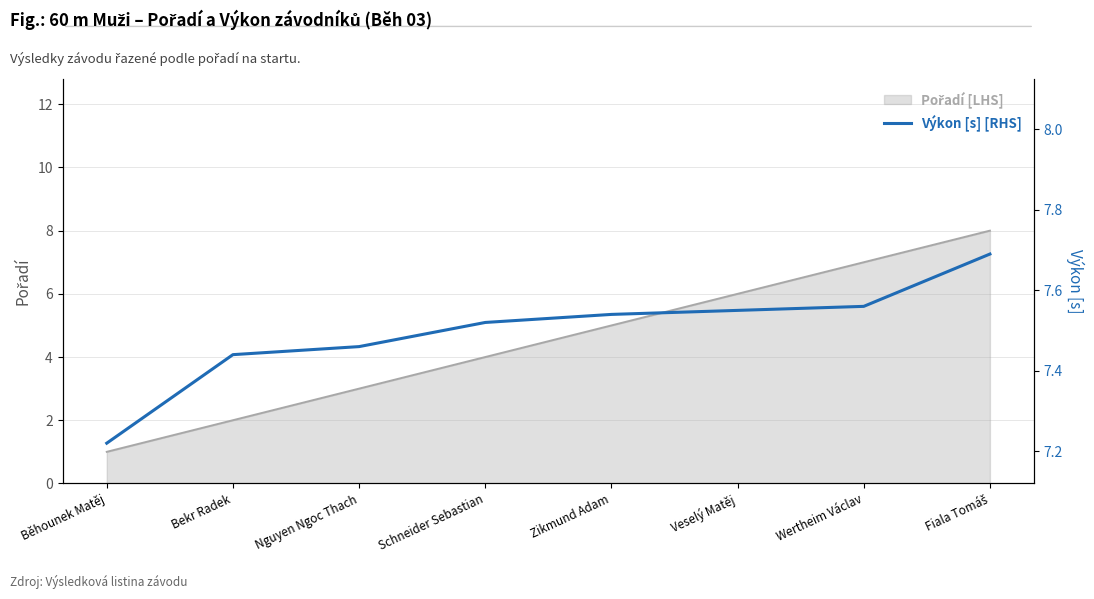

How many values are between 7 and 8?

8